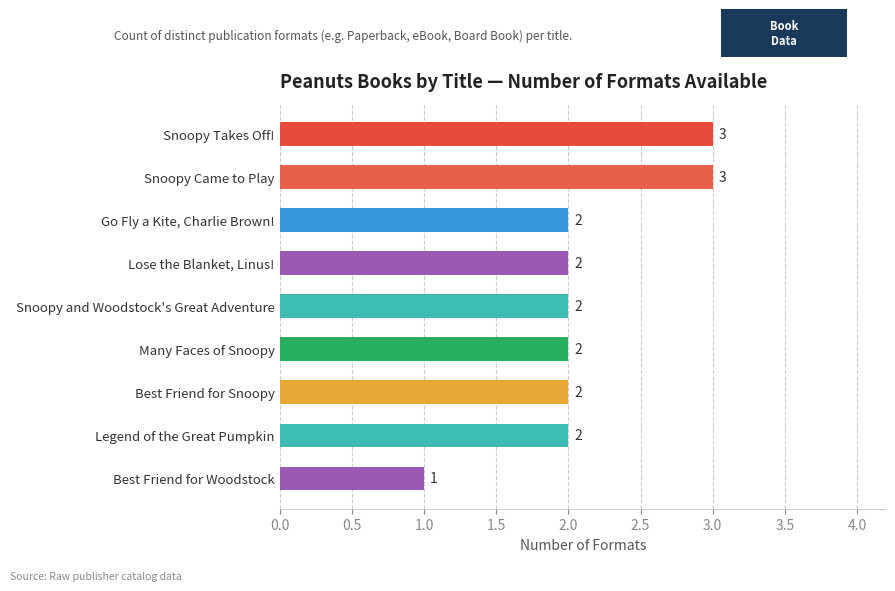

Approximately how many times larger is the value at Snoopy Came to Play compared to Best Friend for Woodstock?

3.0